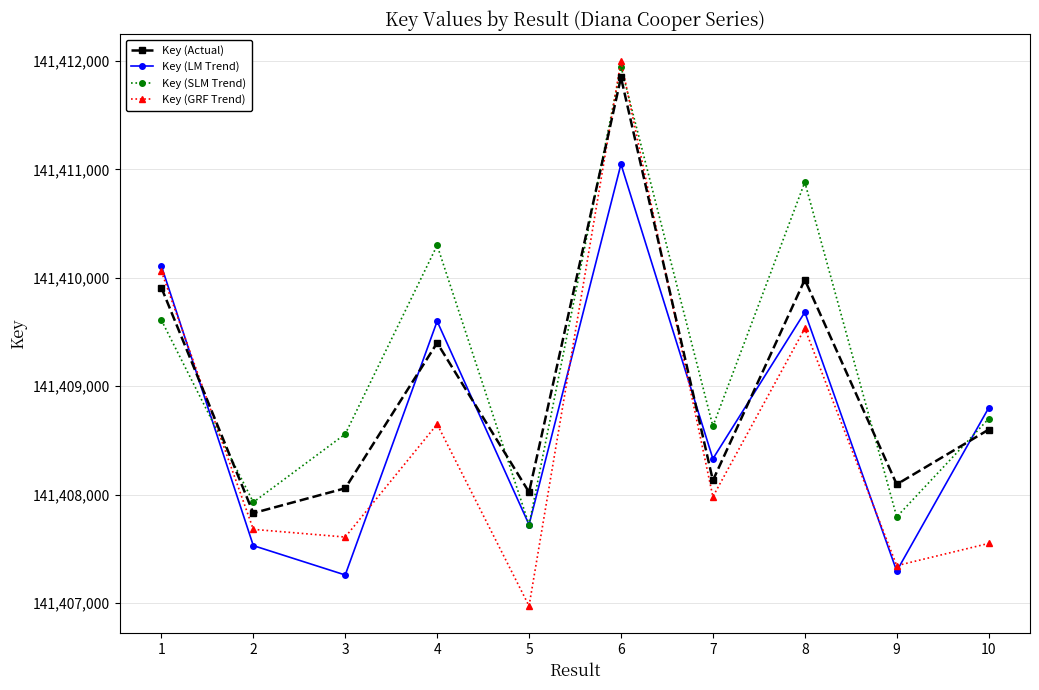

Rank the categories by Key (GRF Trend) value from highest to lowest.

6, 1, 8, 4, 7, 2, 3, 10, 9, 5